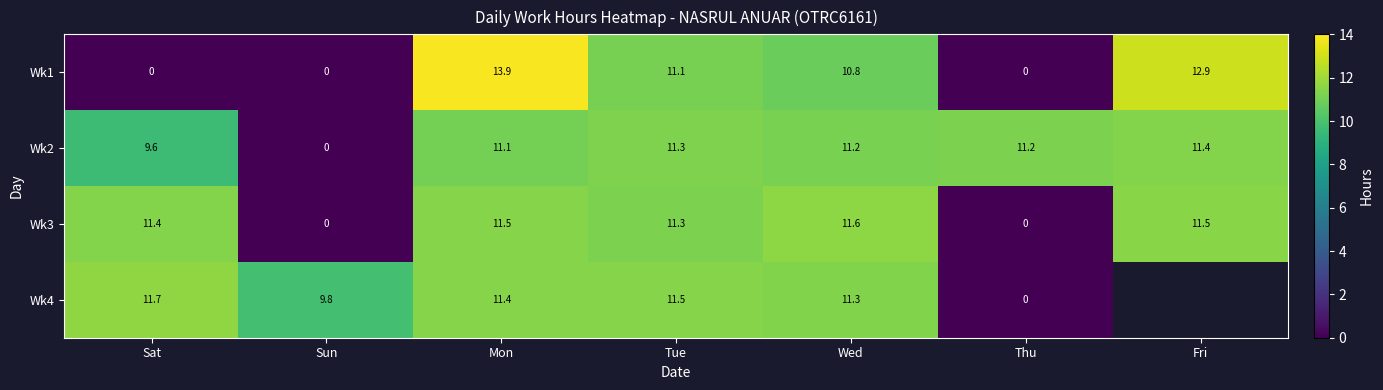

What is the difference between the highest and lowest values at Mon?

2.8